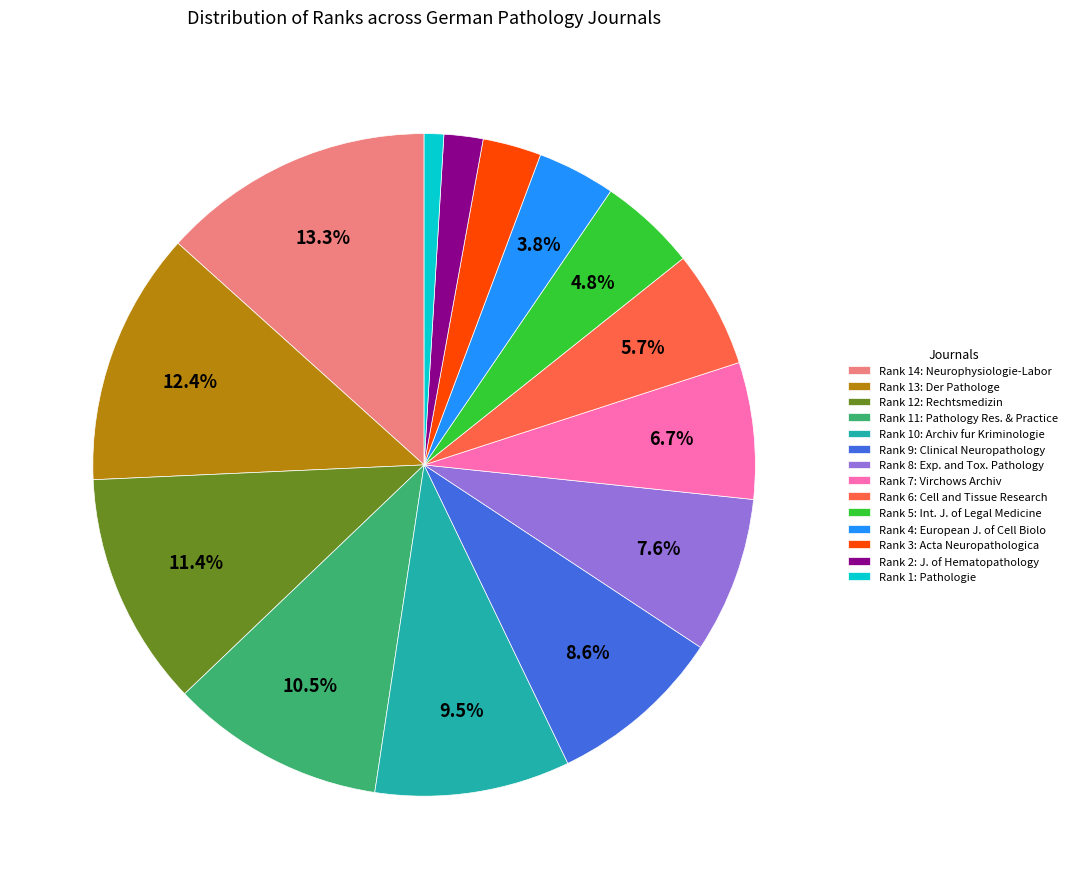

Combined, do Rank 12: Rechtsmedizin and Rank 4: European J. of Cell Biolo account for over 50%?

No